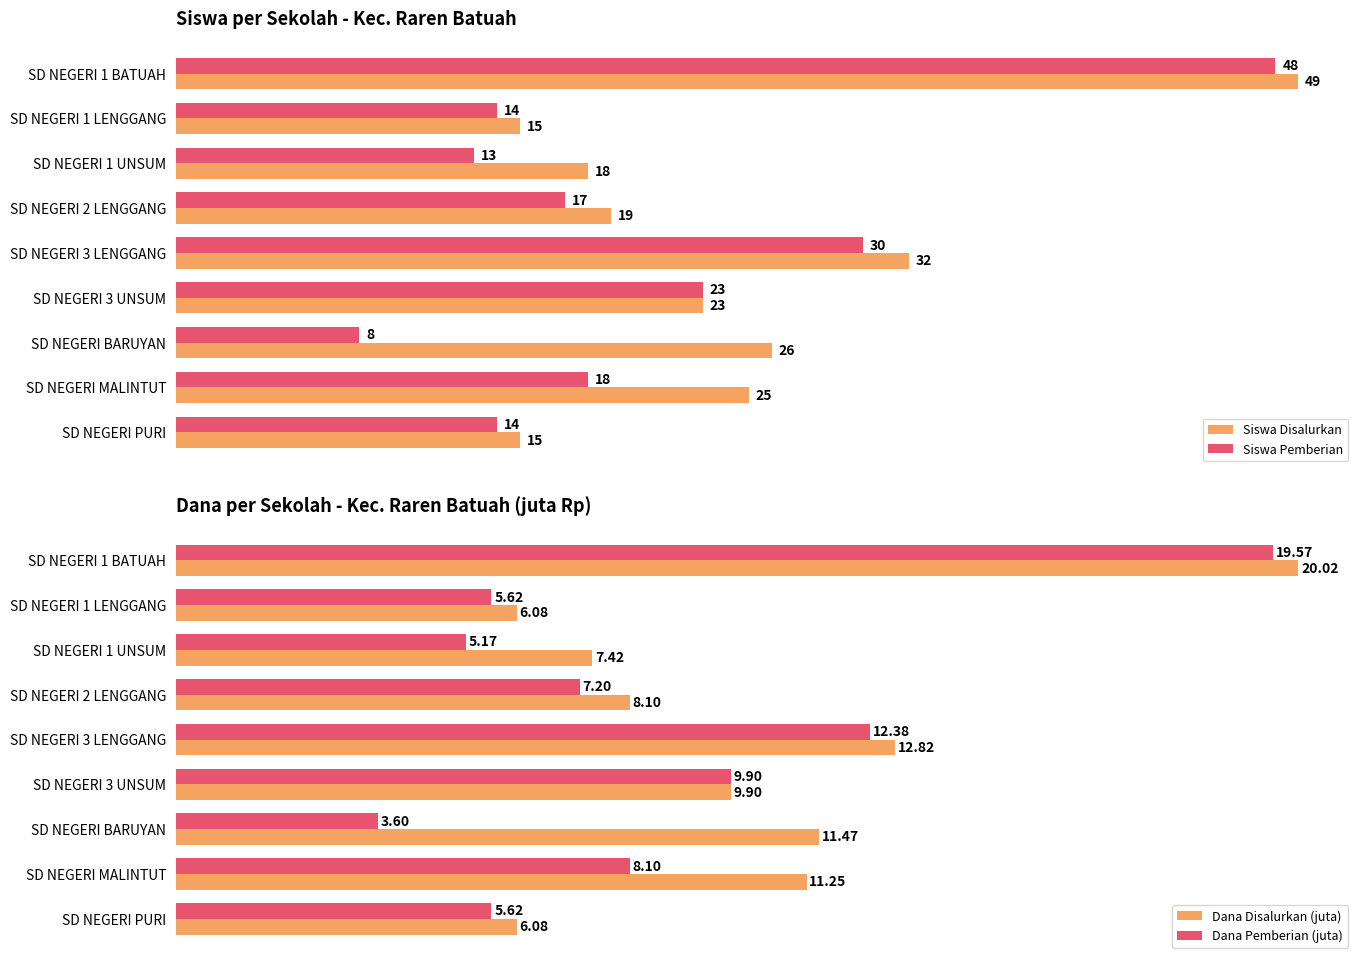

Which series has the widest spread of values?

Siswa Pemberian